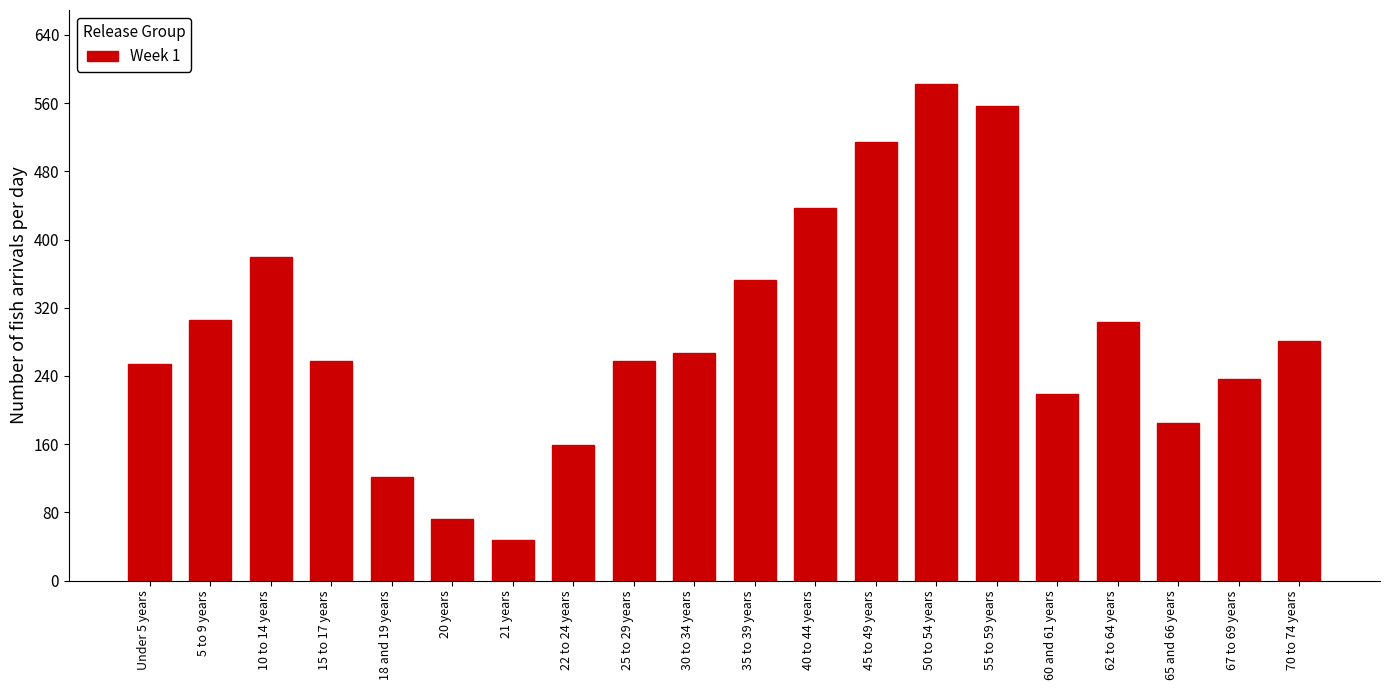

Which category has the highest value across all series?

50 to 54 years